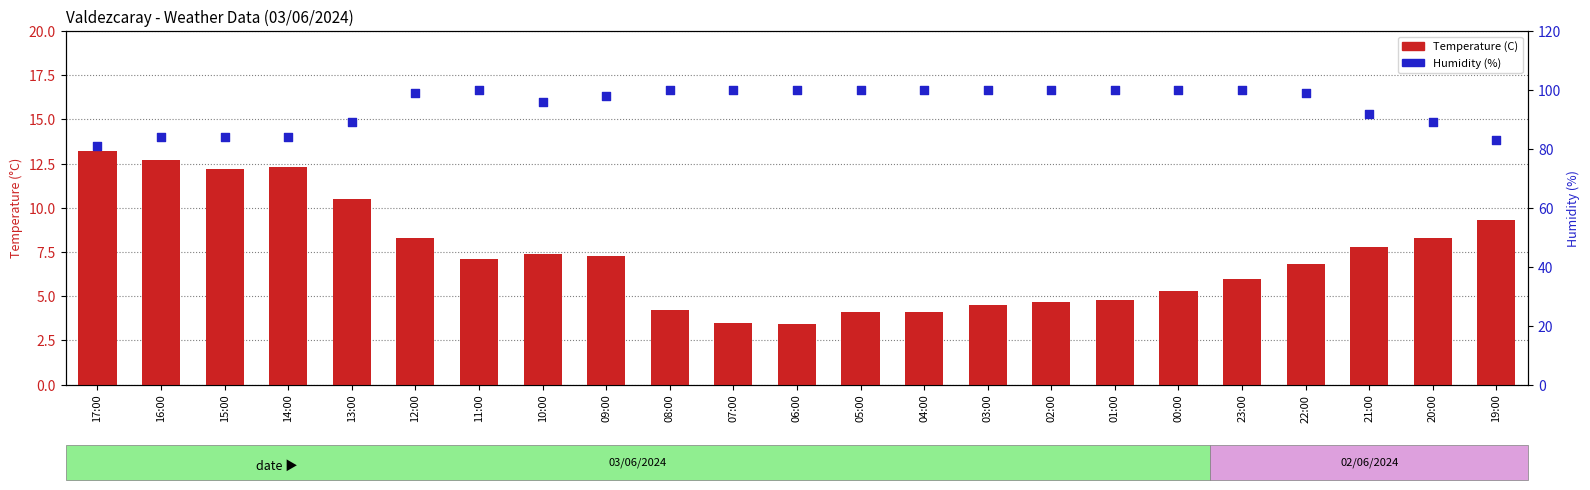

What is the total value across all series at 02:00?

104.7